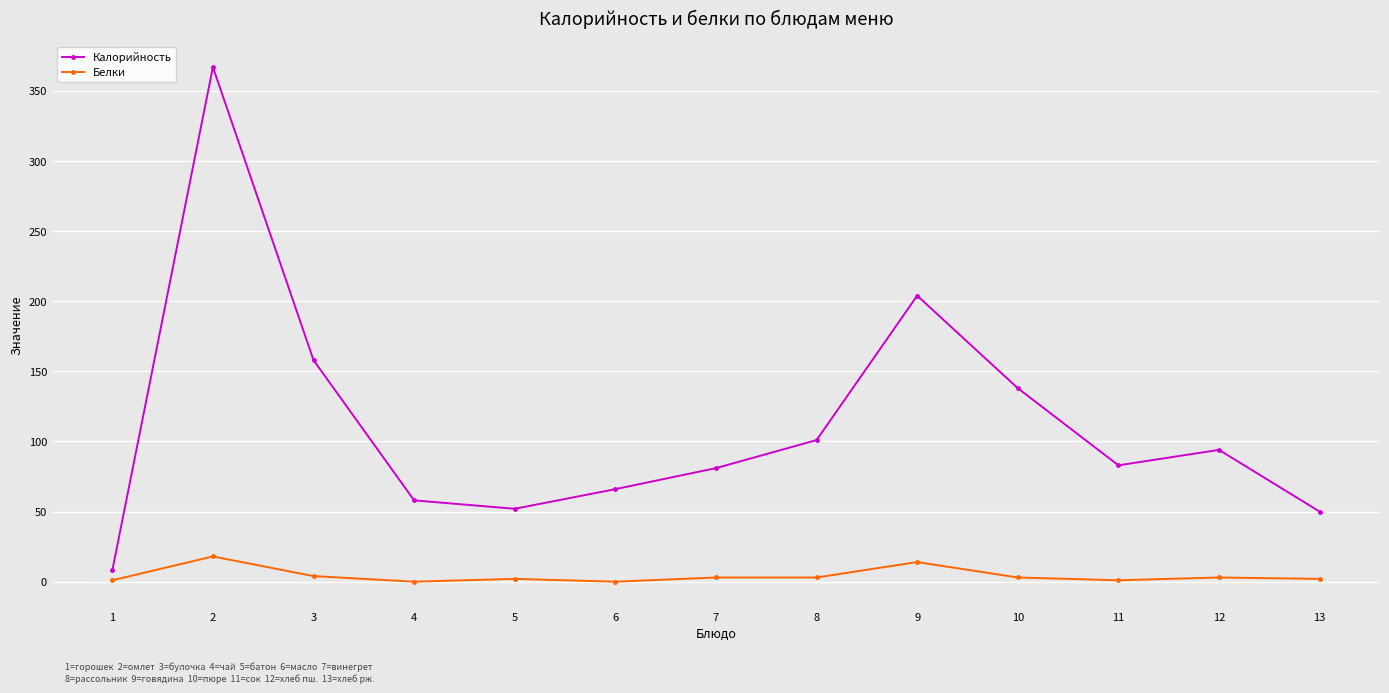

What value does the Калорийность series have at 11, to the nearest 50?

100